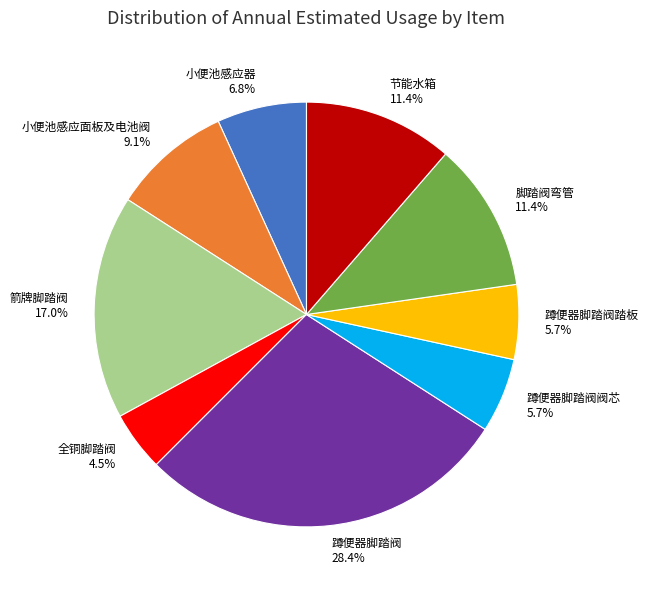

Which has a higher value, 脚踏阀弯管 or 小便池感应面板及电池阀?

脚踏阀弯管